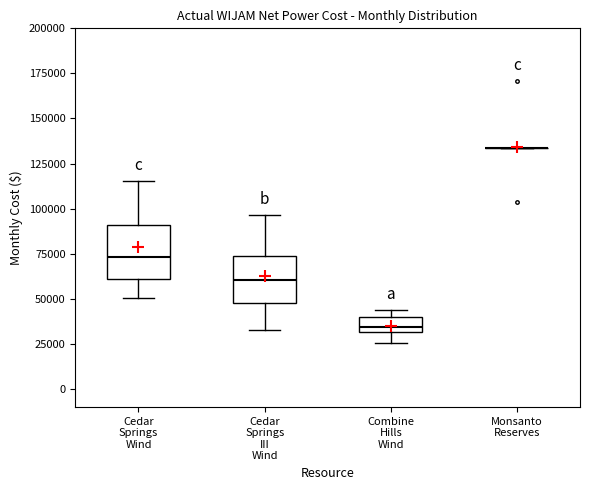

Where is the lower edge of the box for Cedar Springs Wind on the y-axis? The values are not printed on the chart, so give them approximately, as read against the axis.

60000